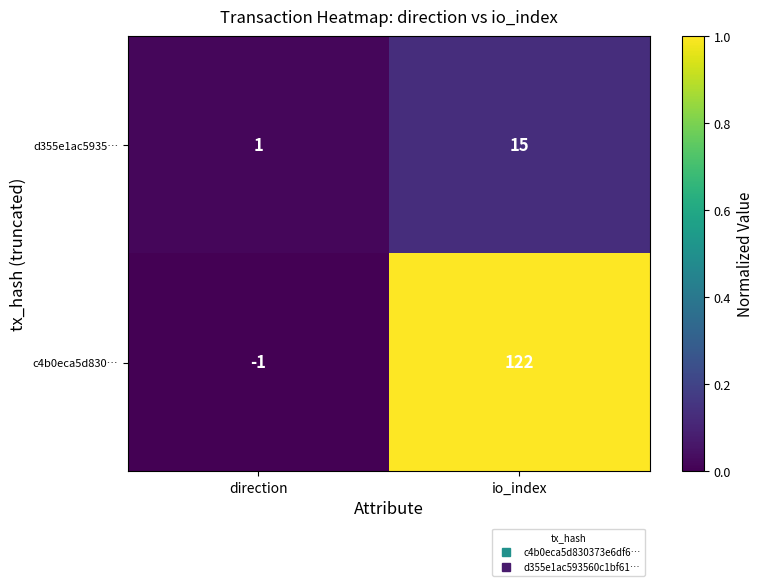

How many distinct data groups are displayed?

2